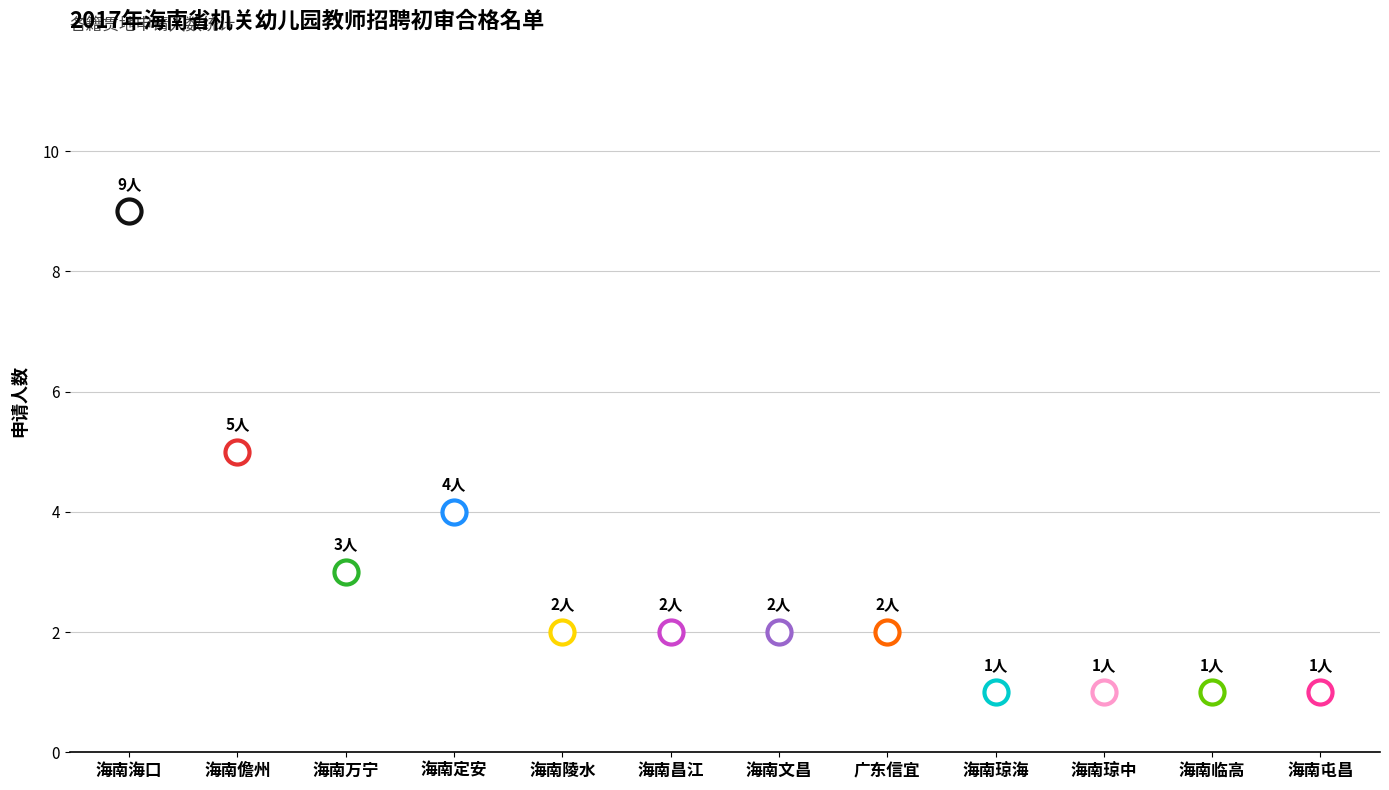

What is the change in value from 海南万宁 to 海南琼海?

-2